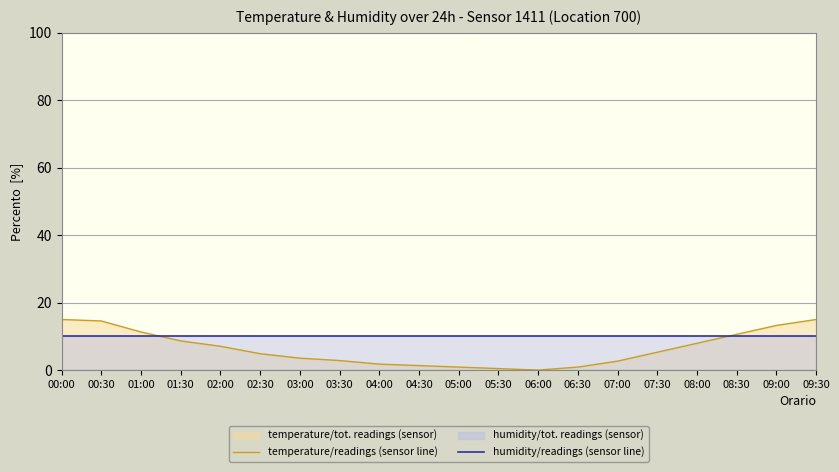

What is the total value across all series at 04:00?

11.8